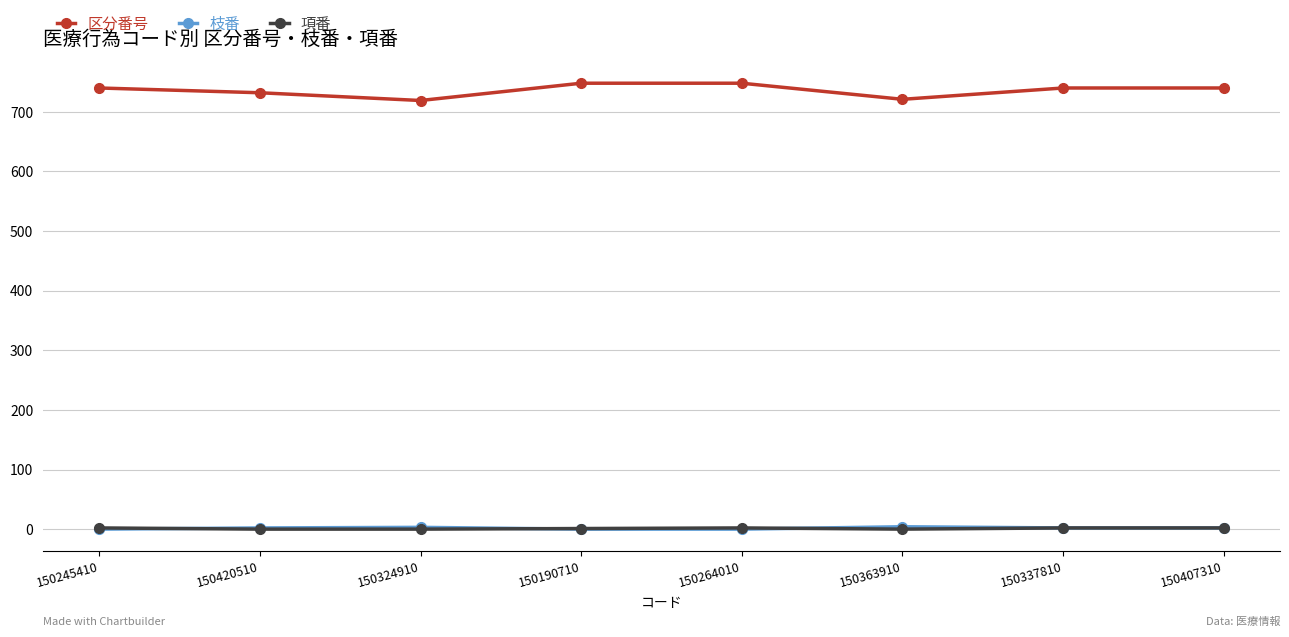

What is the difference between the second highest and second lowest values in the 項番 series?

2